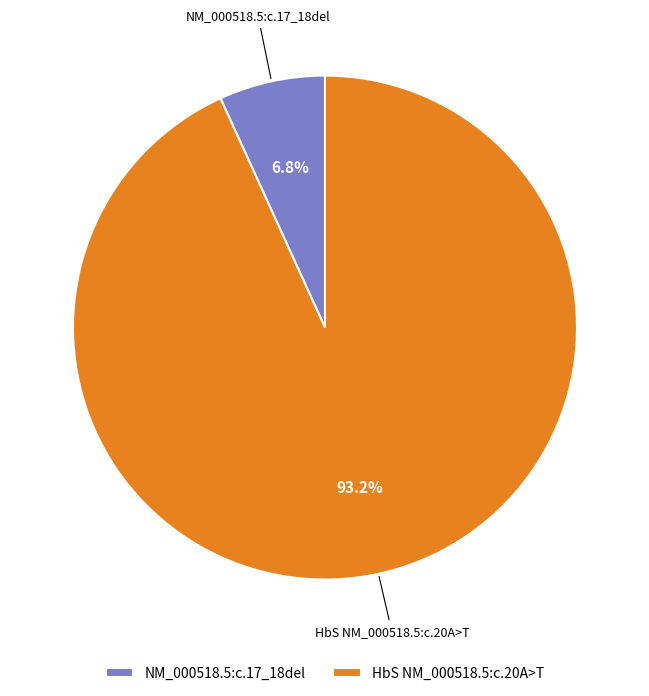

The HbS NM_000518.5:c.20A>T slice represents 93% of the pie. True or false?

True